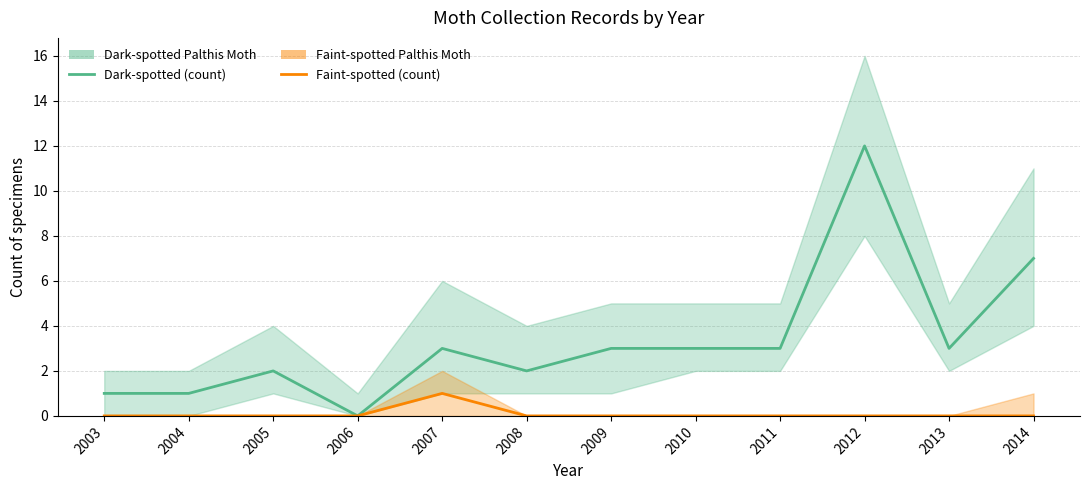

True or false: Dark-spotted Palthis Moth and Faint-spotted Palthis Moth cross at least once.

False